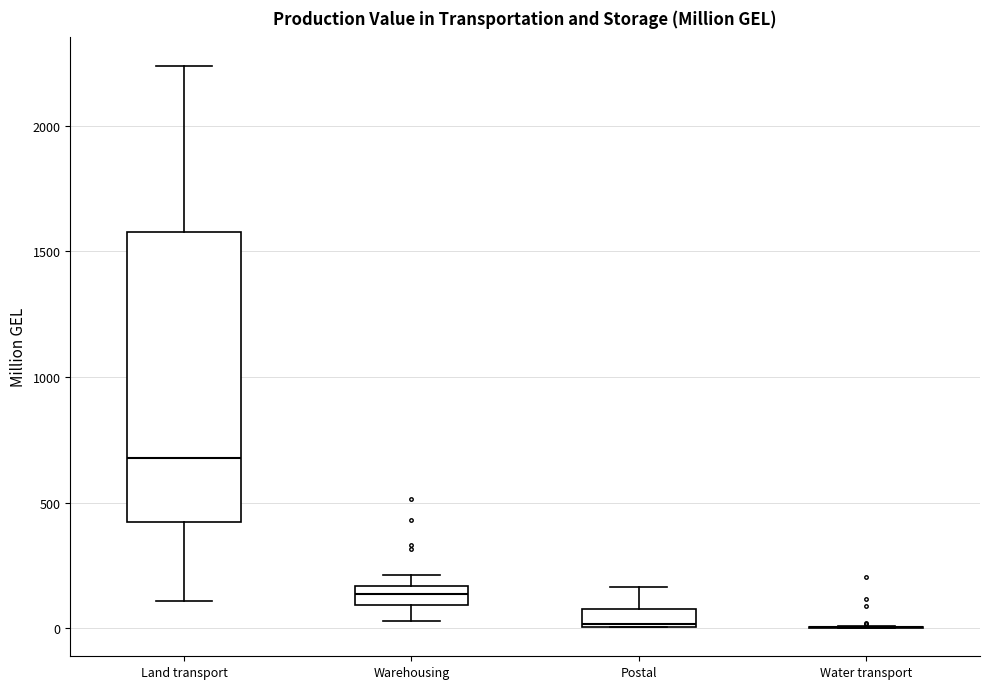

Where does the median line of the box for Land transport sit on the y-axis? The values are not printed on the chart, so give them approximately, as read against the axis.

700